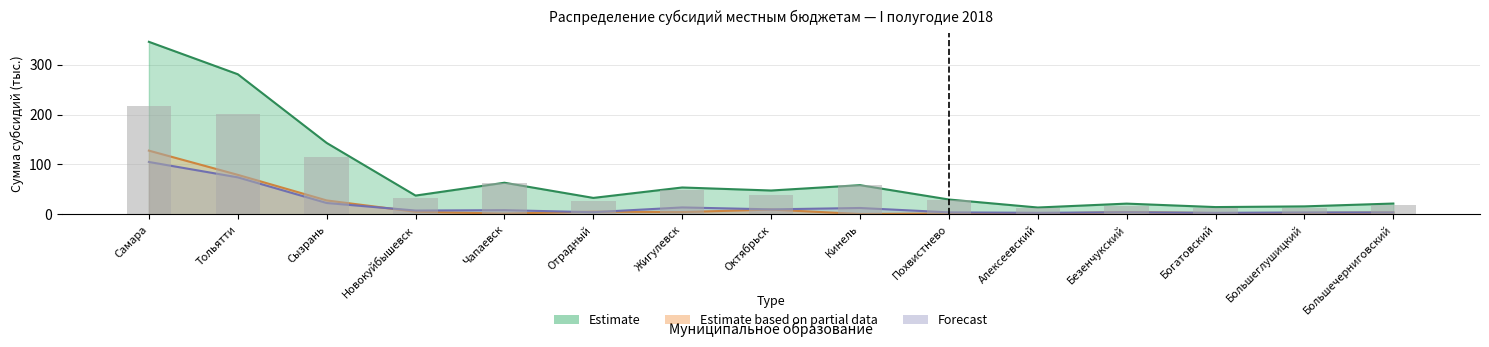

Between Безенчукский and Тольятти, which is larger?

Тольятти